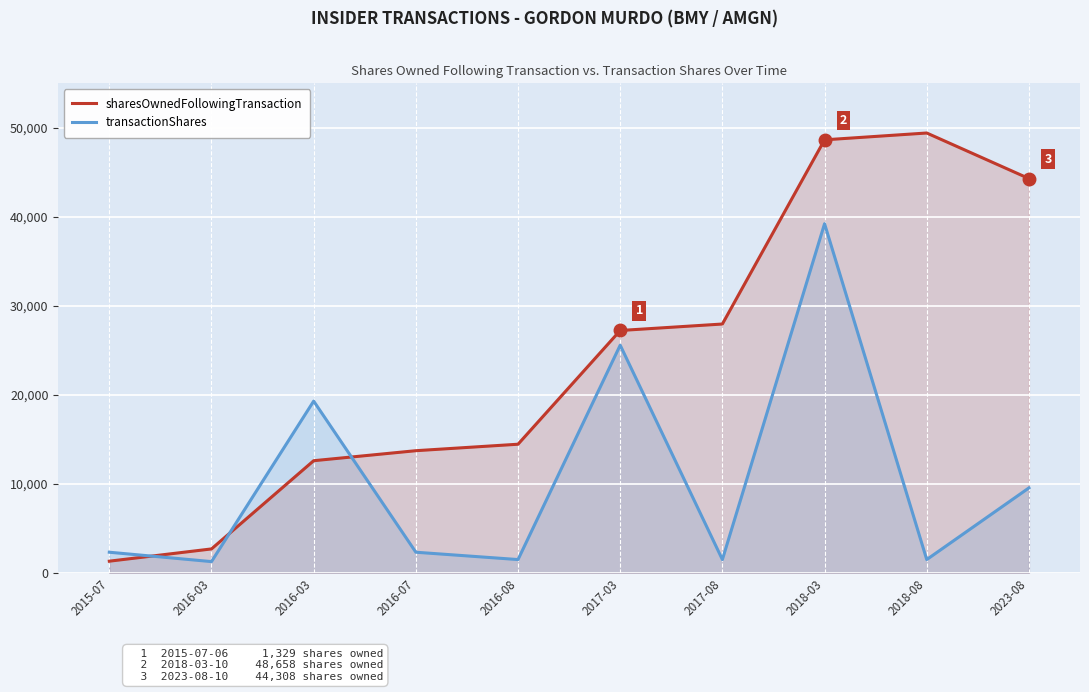

What are all the series names shown in the legend?

sharesOwnedFollowingTransaction, transactionShares